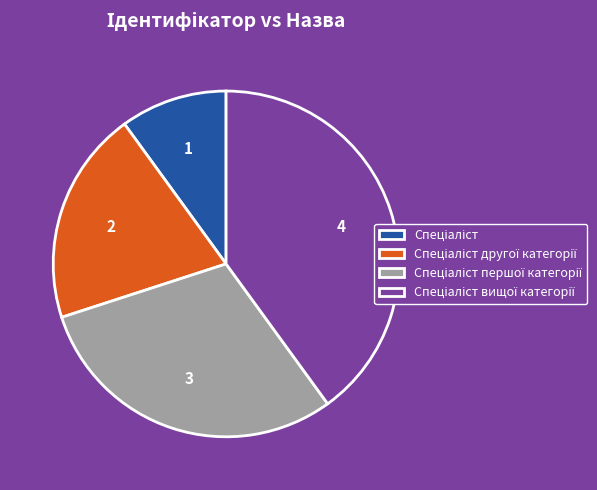

Is there any slice that represents more than half of the pie?

No